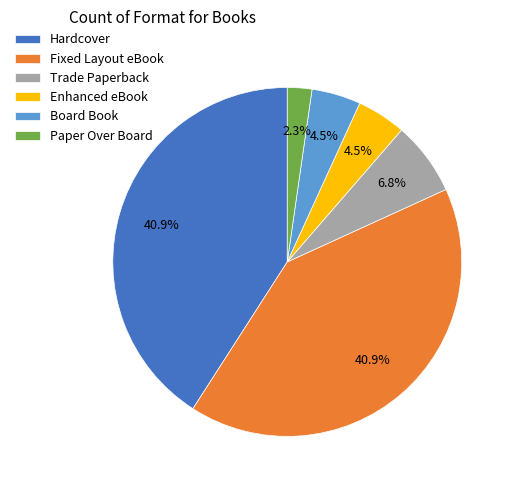

Is it true that Trade Paperback is 1% of the pie?

False